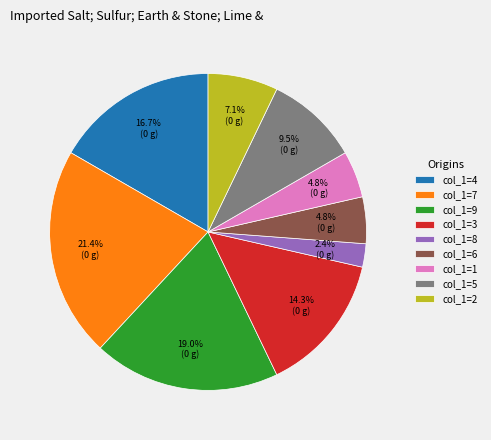

What is the total percentage of col_1=9 and col_1=6?

23.8%